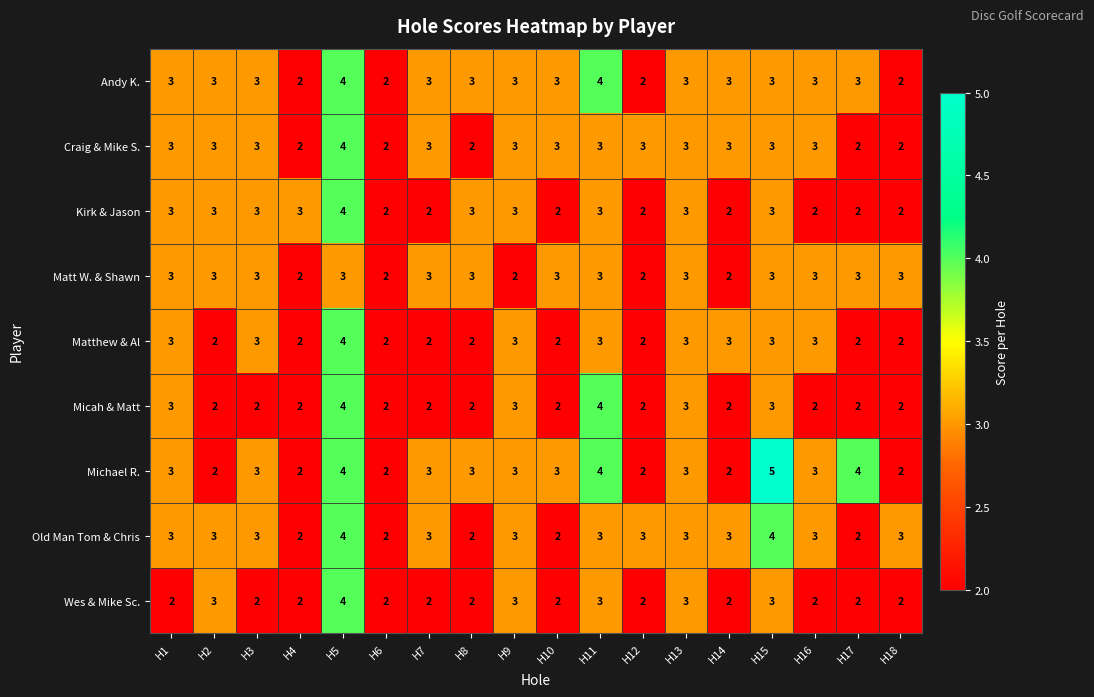

What value does the Micah & Matt series have at H15?

3